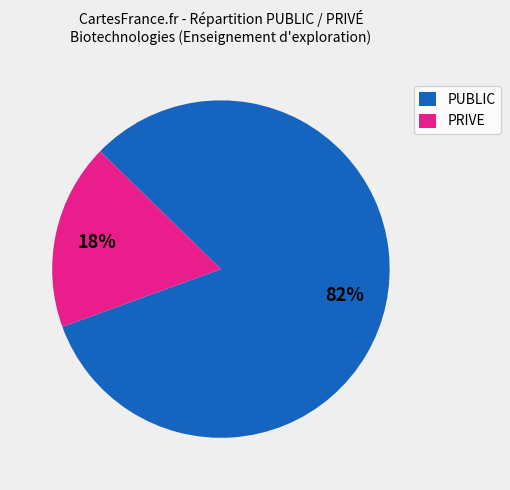

Which has a higher value, PUBLIC or PRIVE?

PUBLIC